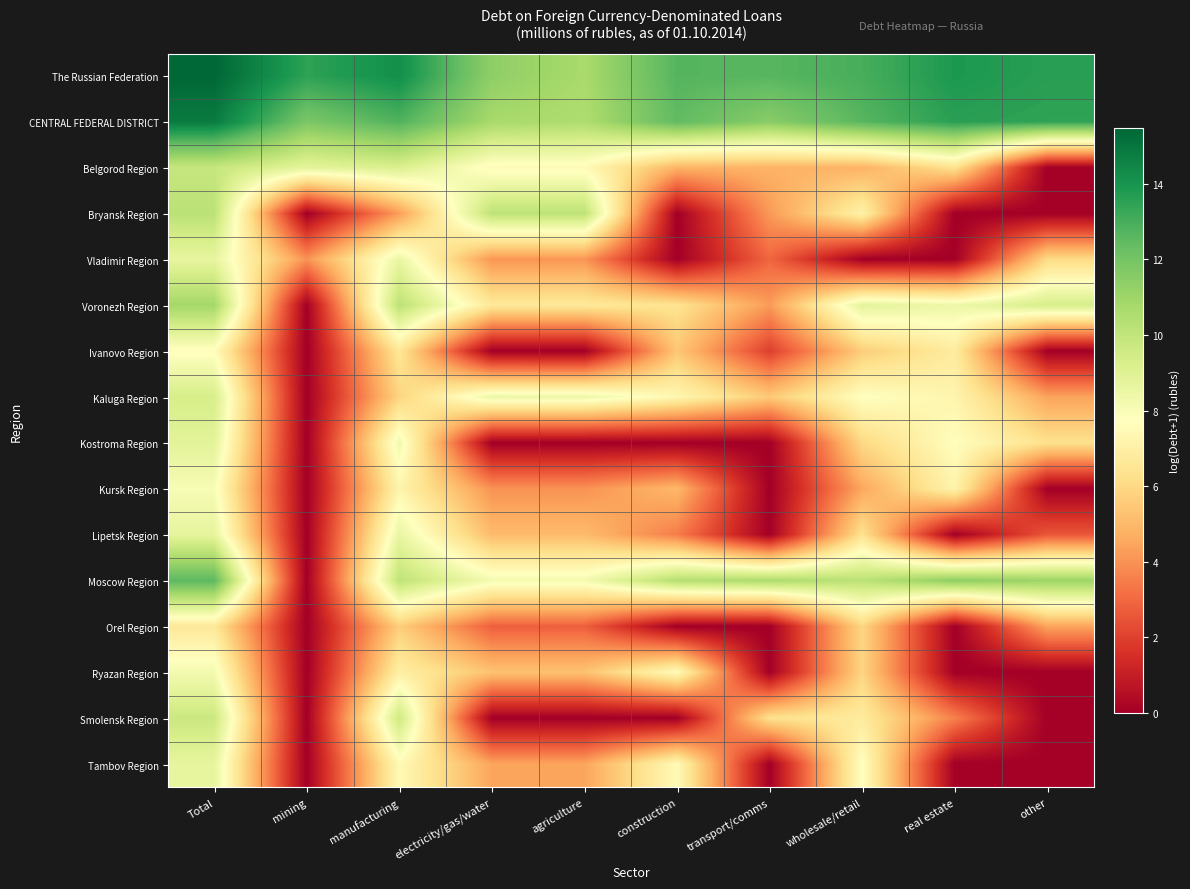

Rank the series at real estate from lowest to highest value.

Bryansk Region, Vladimir Region, Lipetsk Region, Orel Region, Ryazan Region, Tambov Region, Smolensk Region, Belgorod Region, Ivanovo Region, Kursk Region, Kaluga Region, Kostroma Region, Voronezh Region, Moscow Region, CENTRAL FEDERAL DISTRICT, The Russian Federation